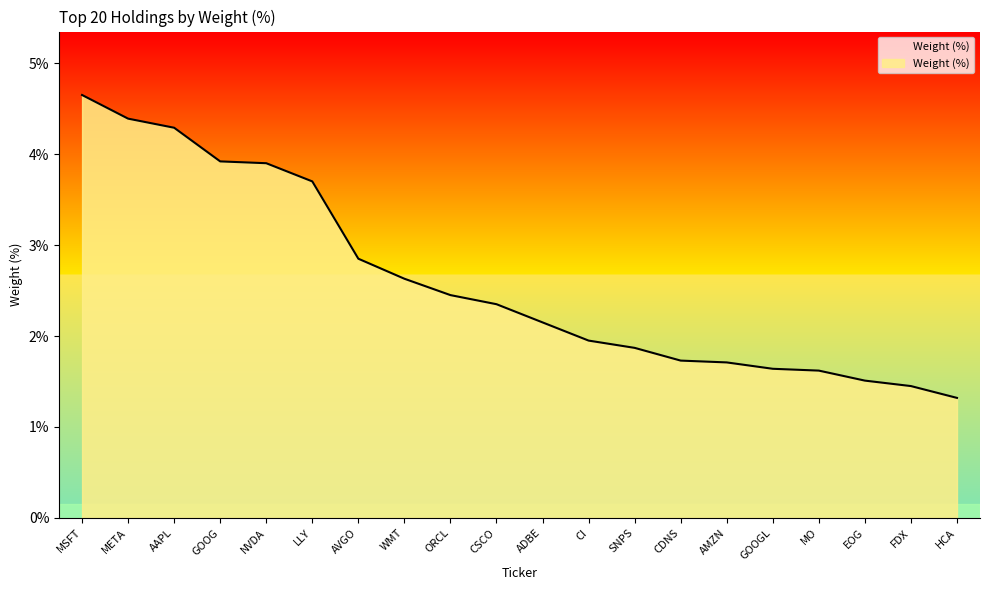

What is the ratio of the value at AMZN to the value at META?

0.4